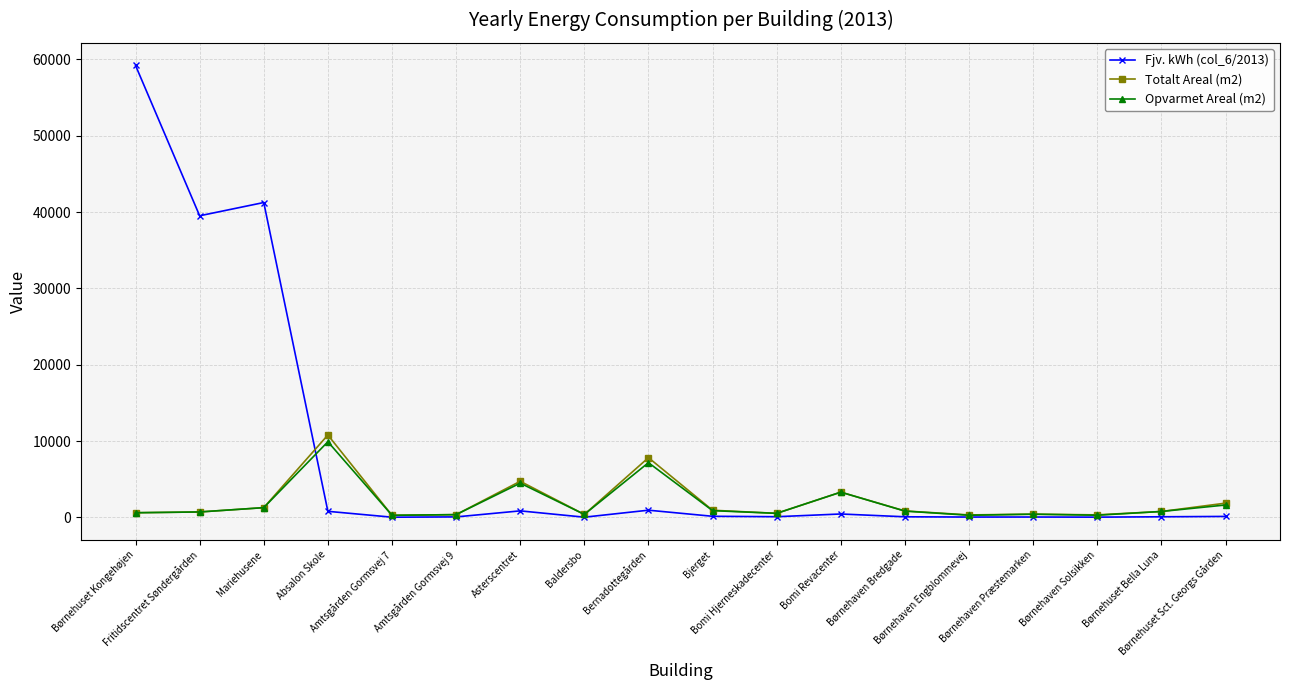

At how many categories does at least one series exceed 29658?

3